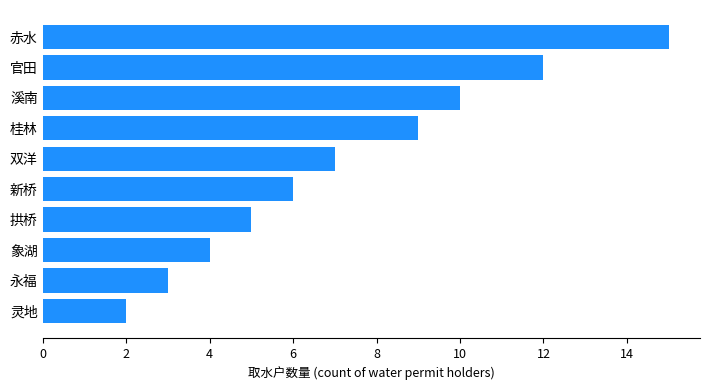

How many data points does each series have?

10